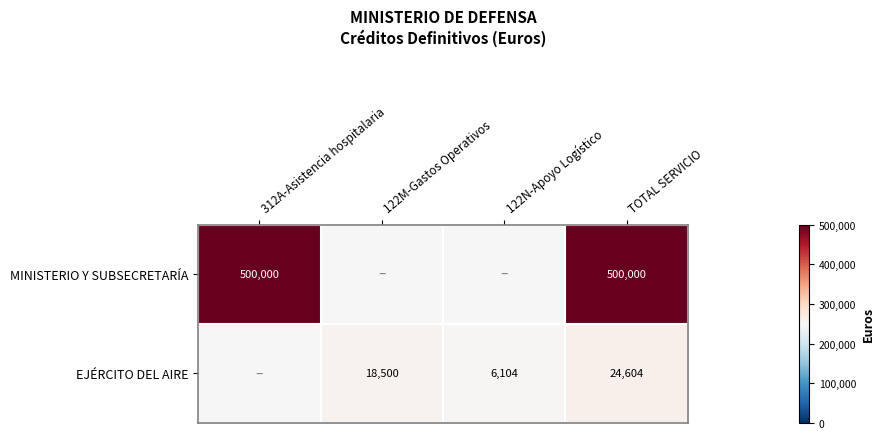

True or false: MINISTERIO Y SUBSECRETARÍA has a value of 162901 at TOTAL SERVICIO.

False